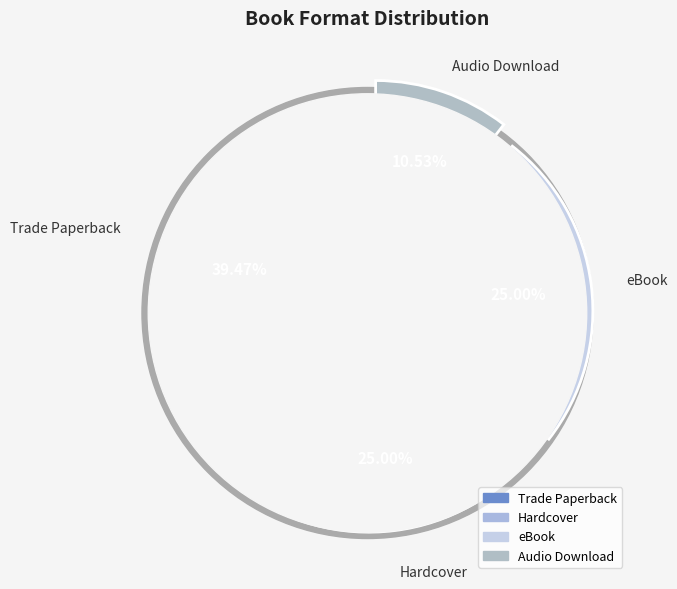

Approximately how many times larger is the value at Trade Paperback compared to Audio Download?

3.8